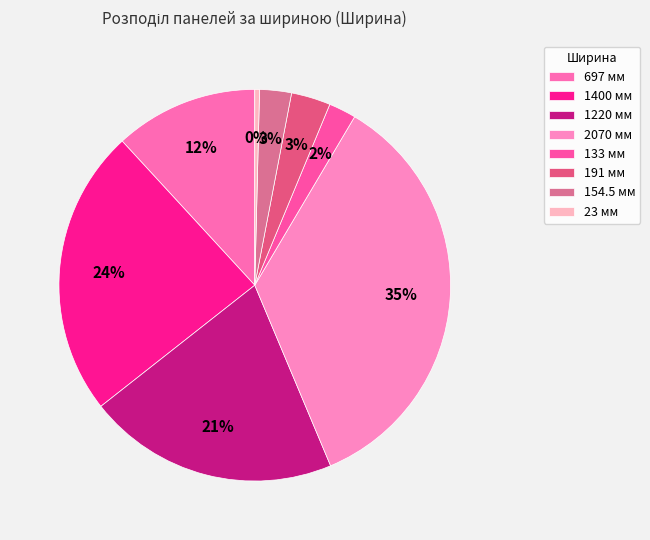

To the nearest percent, what is the average slice percentage?

12%